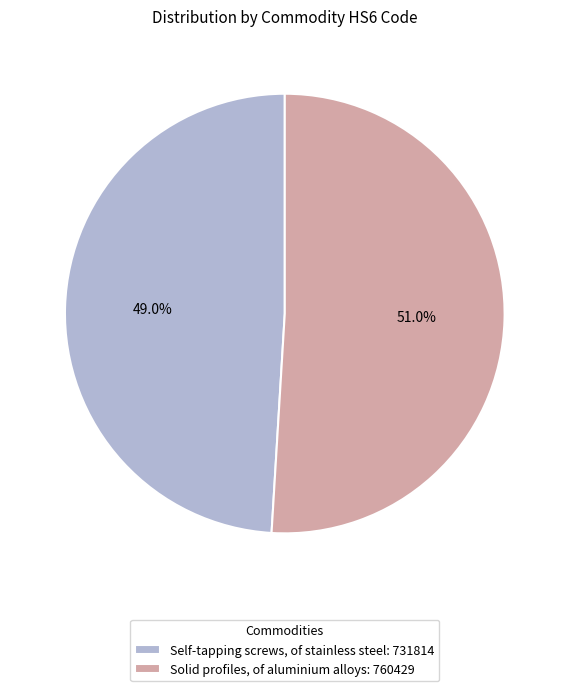

What percentage do Solid profiles, of aluminium alloys and Self-tapping screws, of stainless steel together represent?

100.0%